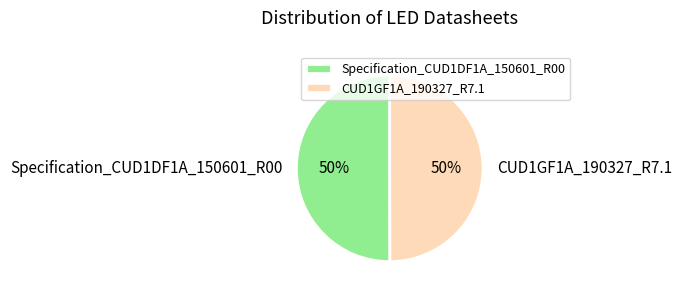

True or false: Specification_CUD1DF1A_150601_R00 accounts for 50% of the total.

True